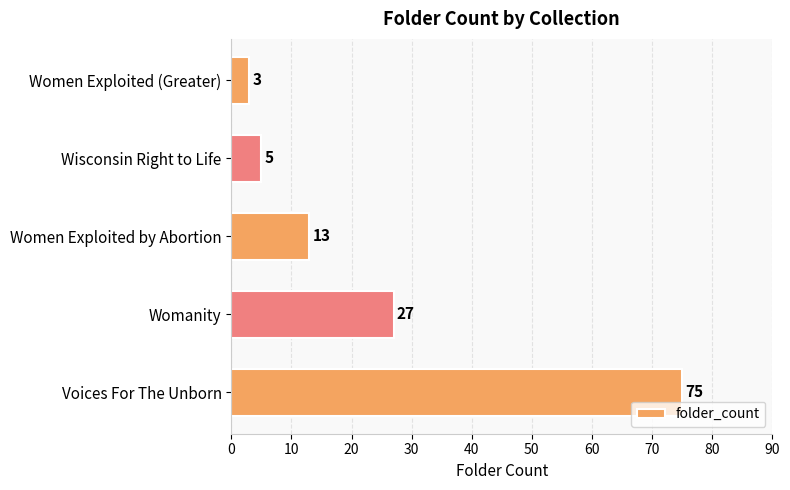

Reading top to bottom, extract all data points from this chart.

Women Exploited (Greater)=3	Wisconsin Right to Life=5	Women Exploited by Abortion=13	Womanity=27	Voices For The Unborn=75